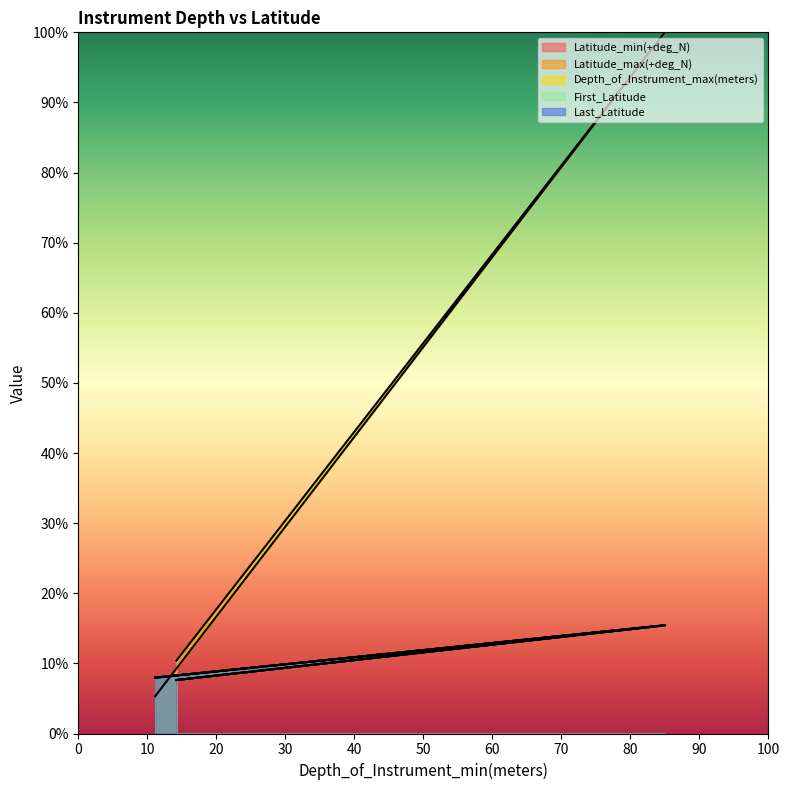

Does the chart have visible grid lines?

No